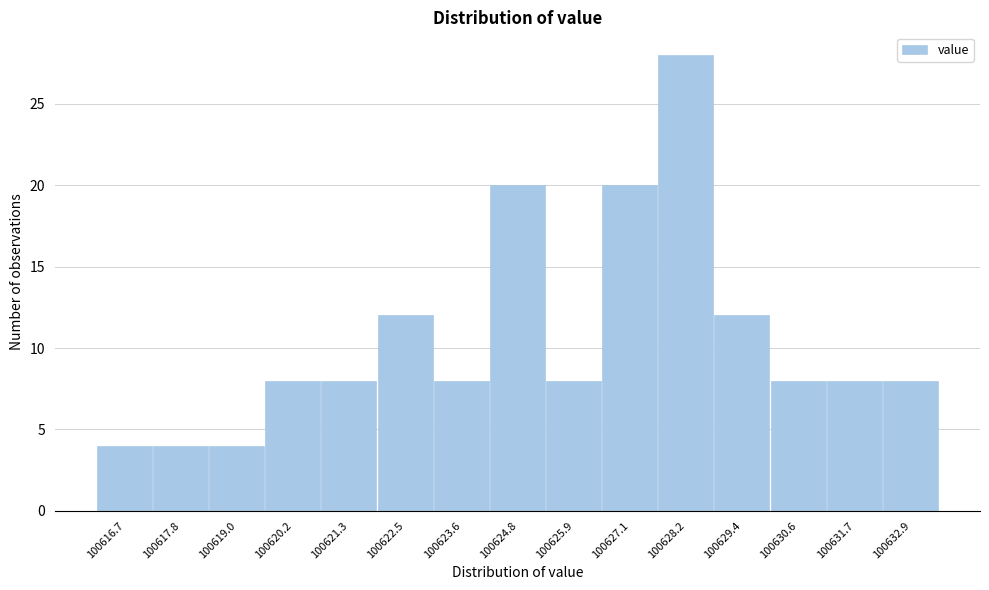

Reading left to right, extract all data points from this chart.

4	4	4	8	8	12	8	20	8	20	28	12	8	8	8